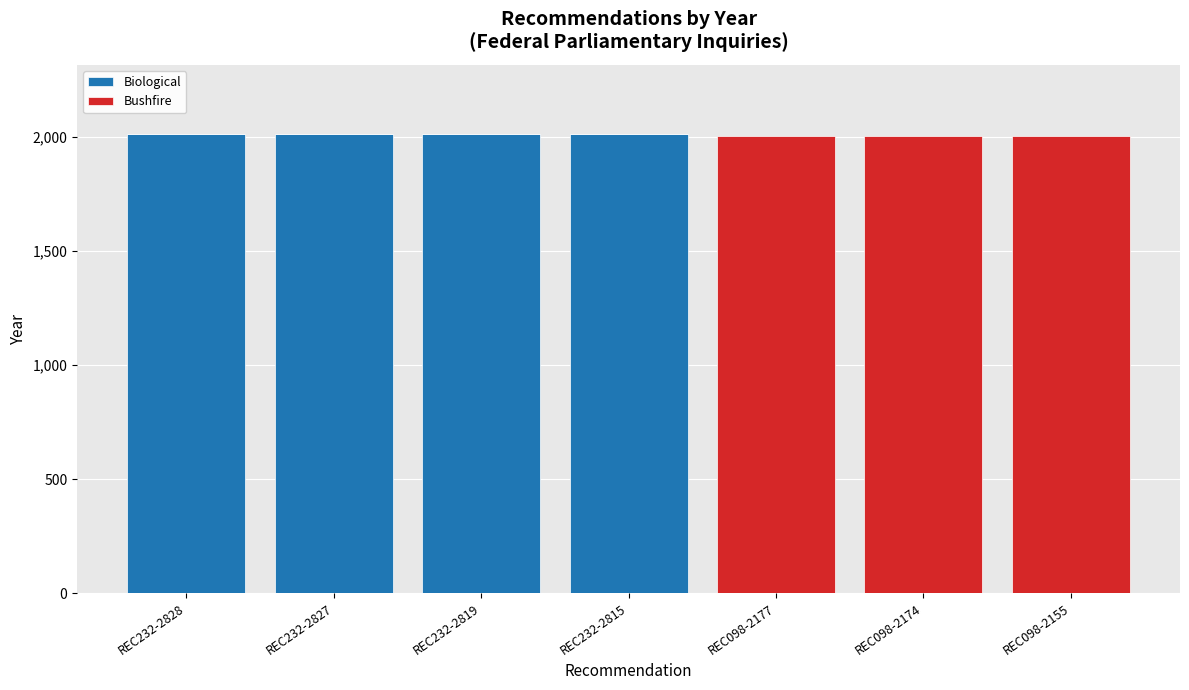

The Biological series shows -1317 at REC098-2174. True or false?

False